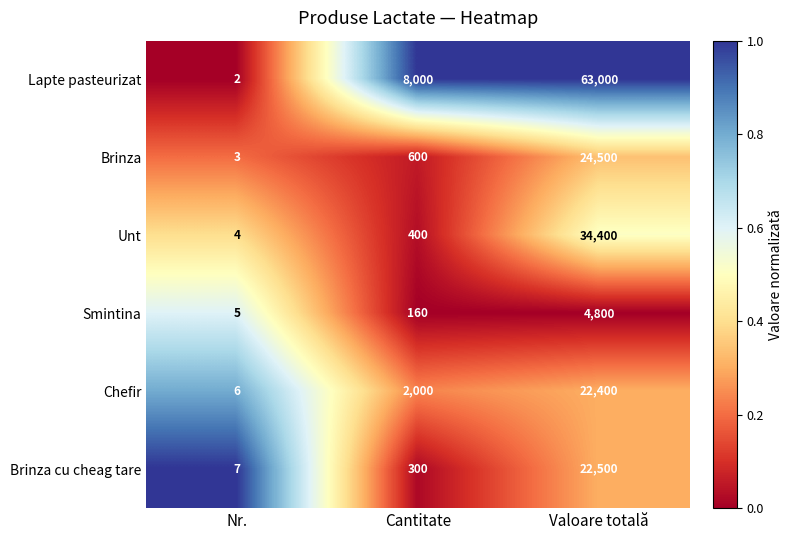

Read the Chefir value at Valoare totală, to the nearest 50.

22400